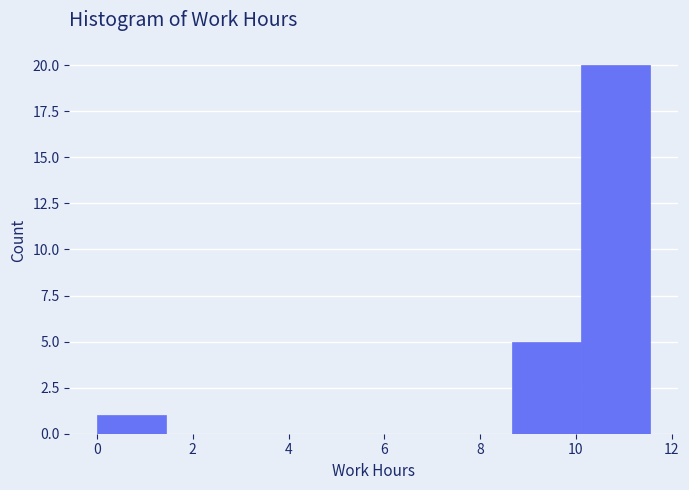

Reading left to right, transcribe this chart: for each bar, give the range it covers on the x-axis and its height. Neither the bar edges nor the heights are printed on the chart, so give them approximately, as read against the axes.

0.0 to 1.4: 1
1.4 to 2.8: 0
2.8 to 4.4: 0
4.4 to 5.8: 0
5.8 to 7.2: 0
7.2 to 8.6: 0
8.6 to 10.2: 5
10.2 to 11.6: 20